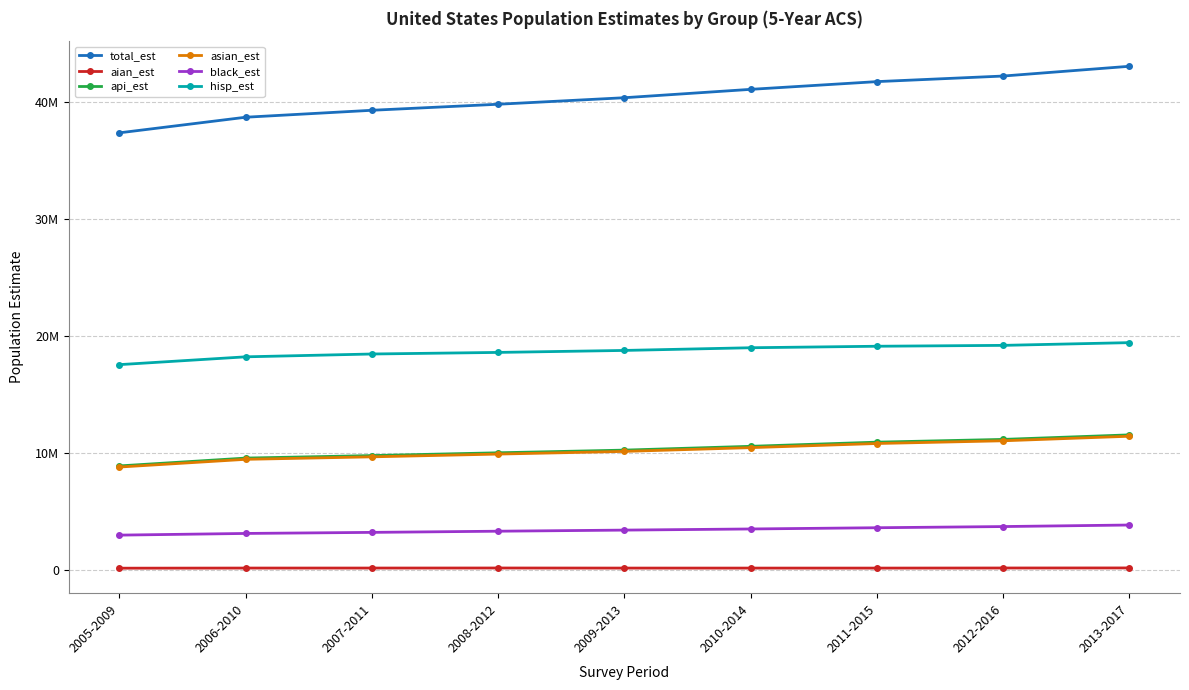

What is the maximum value shown in the chart?

43028127